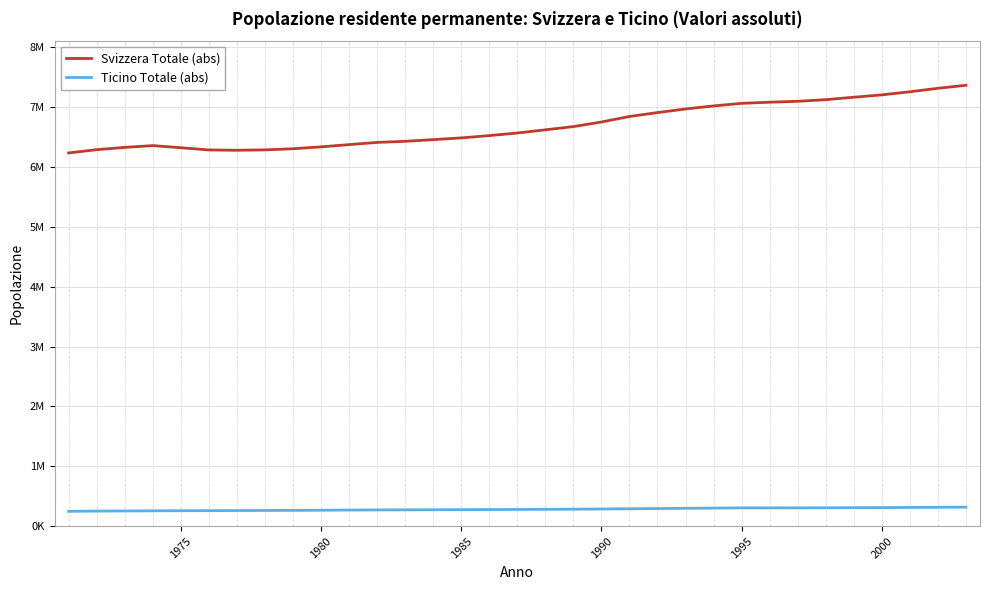

Does the chart have visible grid lines?

Yes